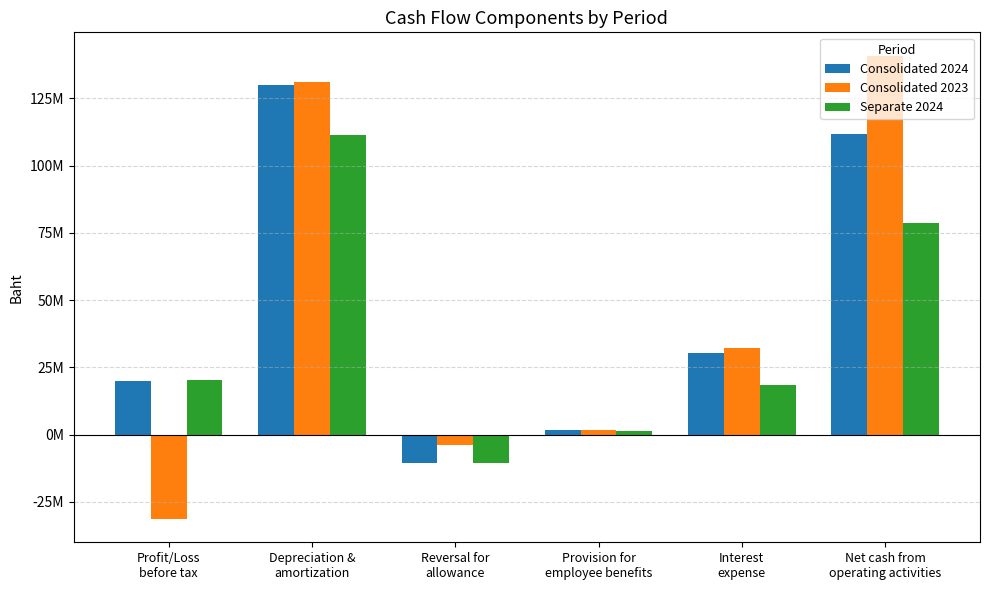

Reading left to right, list all the values displayed in this chart.

Consolidated 2024: Profit/Loss
before tax=19971267	Depreciation &
amortization=130131399	Reversal for
allowance=-10606547	Provision for
employee benefits=1630100	Interest
expense=30480000	Net cash from
operating activities=111615195
Consolidated 2023: Profit/Loss
before tax=-31432538	Depreciation &
amortization=131071138	Reversal for
allowance=-3880478	Provision for
employee benefits=1852476	Interest
expense=32032274	Net cash from
operating activities=140983456
Separate 2024: Profit/Loss
before tax=20257930	Depreciation &
amortization=111278454	Reversal for
allowance=-10606547	Provision for
employee benefits=1380833	Interest
expense=18515723	Net cash from
operating activities=78616515